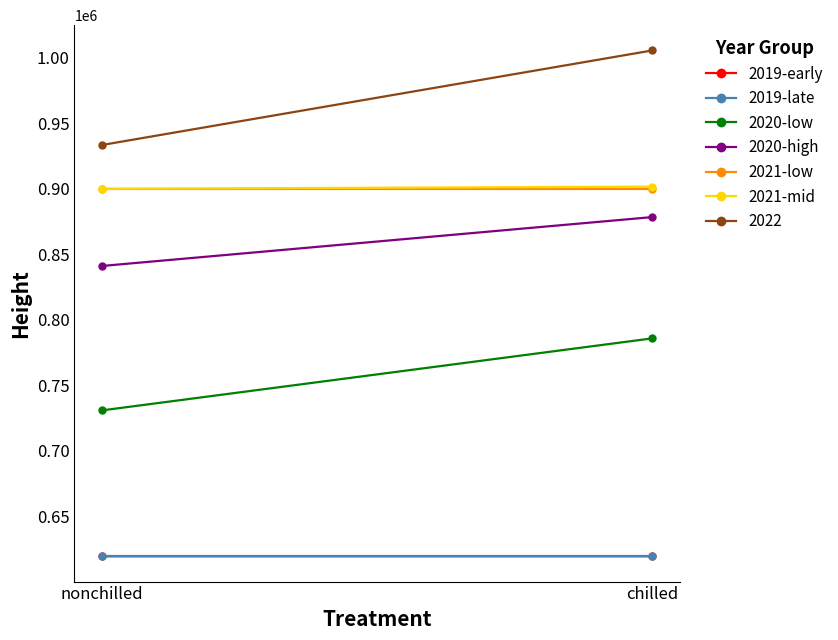

Is it true that 2019-early equals 619555 at chilled?

True